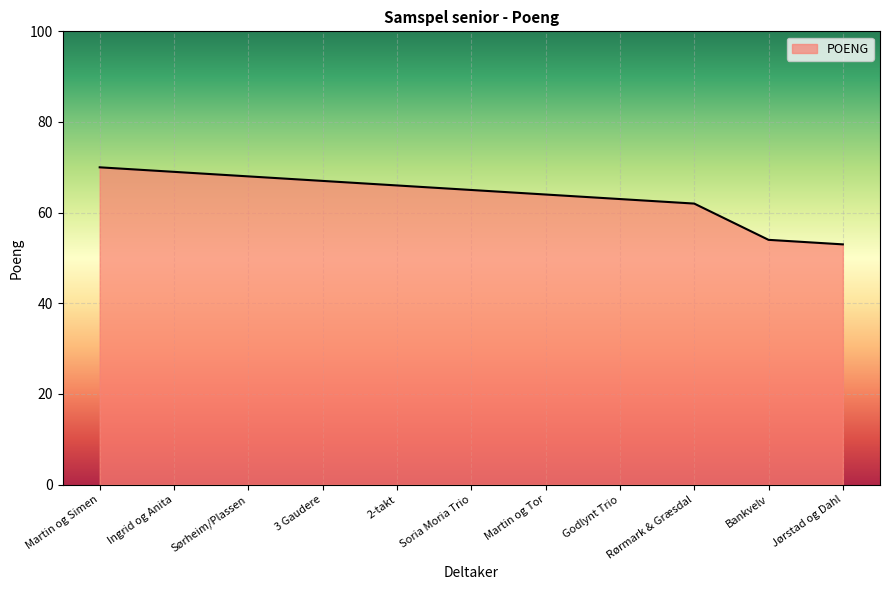

Reading right to left, list all the values displayed in this chart.

53	54	62	63	64	65	66	67	68	69	70